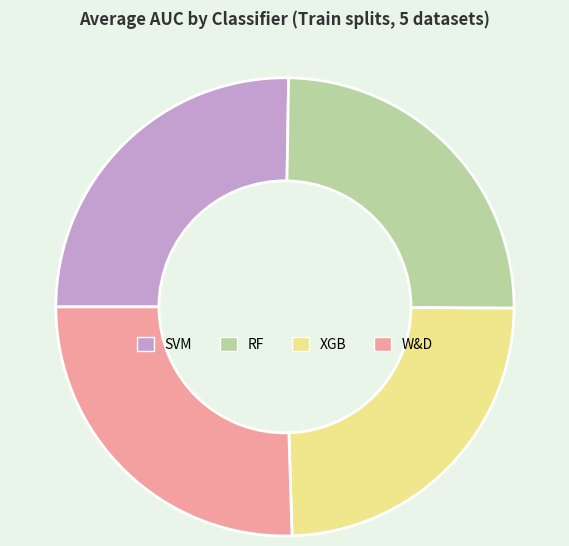

Is it true that RF is 33% of the pie?

False